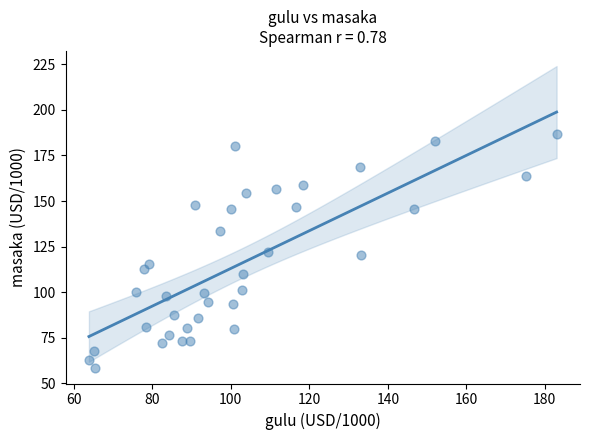

What is the range of Y values (max minus min)?

128.6